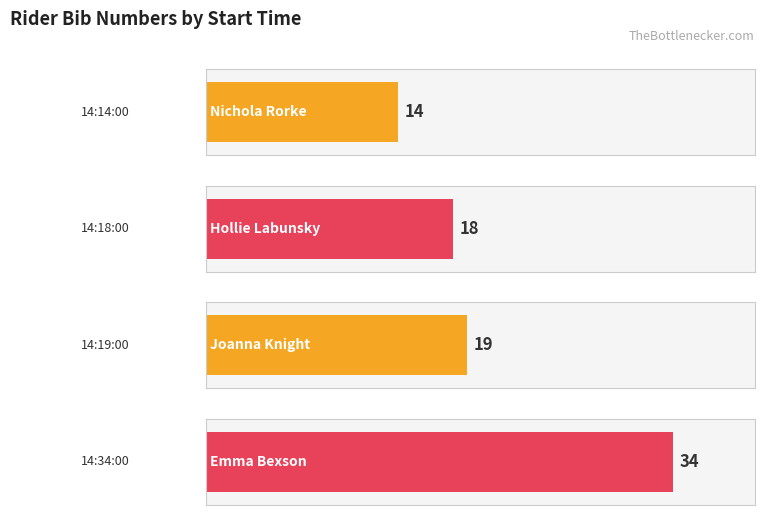

What is the greatest value displayed?

34